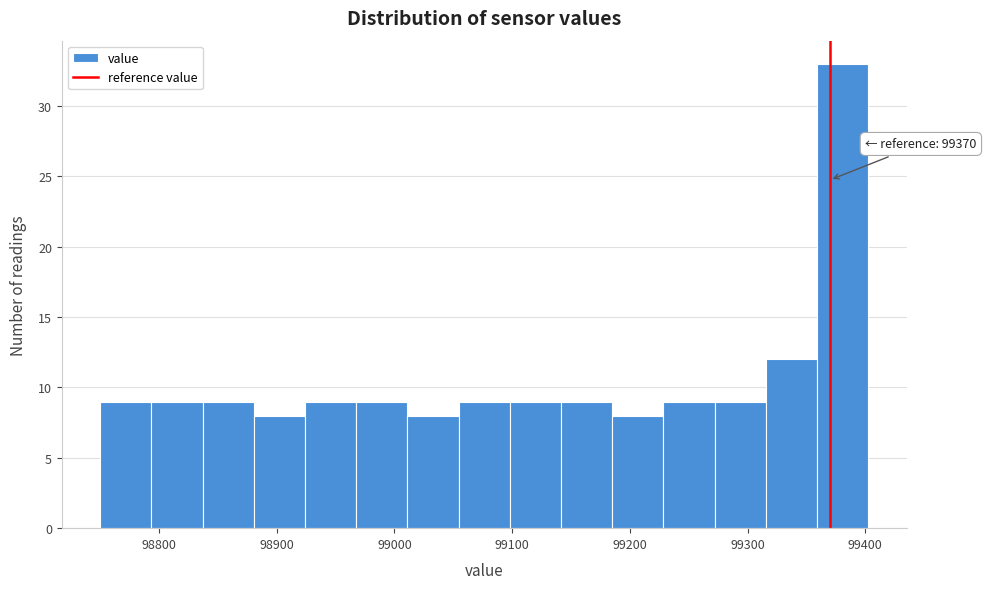

Over which range of the x-axis is the bar tallest?

99360 to 99400